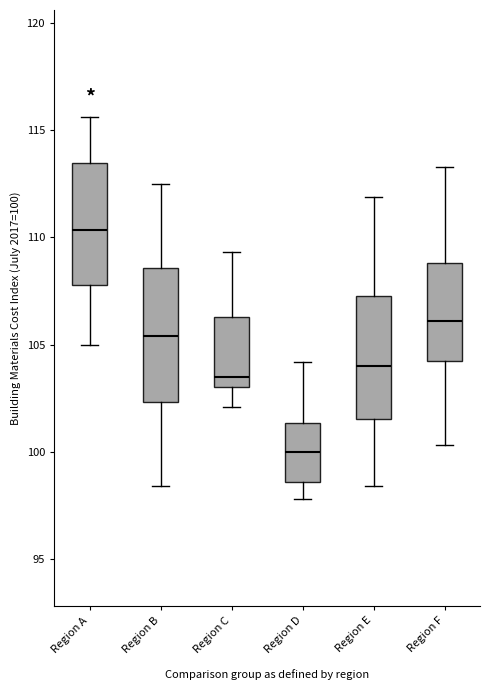

Where is the lower edge of the box for Region C on the y-axis? The values are not printed on the chart, so give them approximately, as read against the axis.

103.0